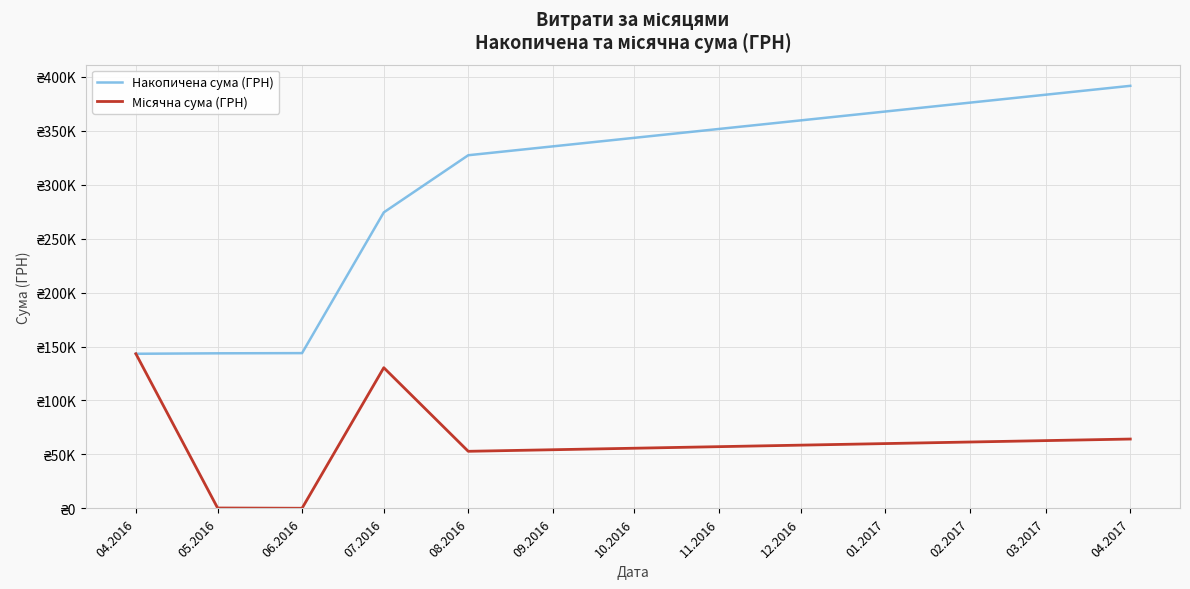

Does the chart display data point markers on the line(s)?

No